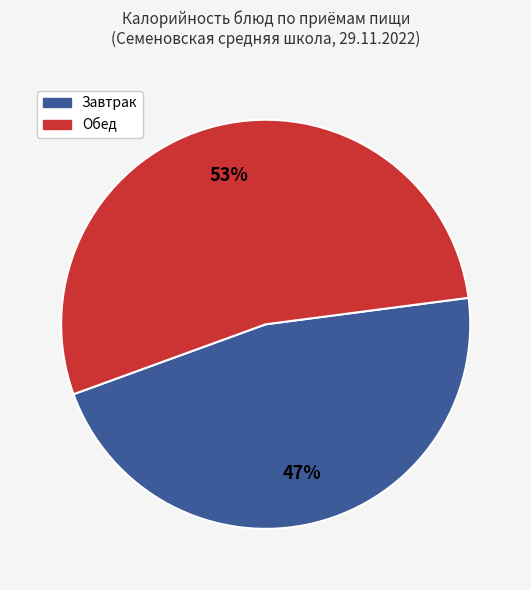

Does any single category account for the majority?

Yes